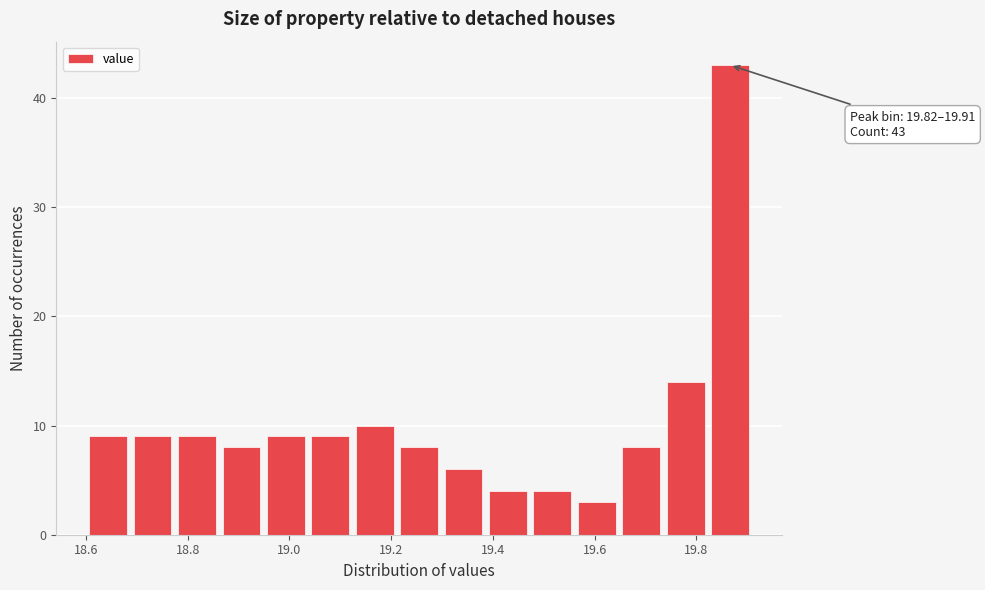

Which range on the x-axis has the tallest bar?

19.82 to 19.92